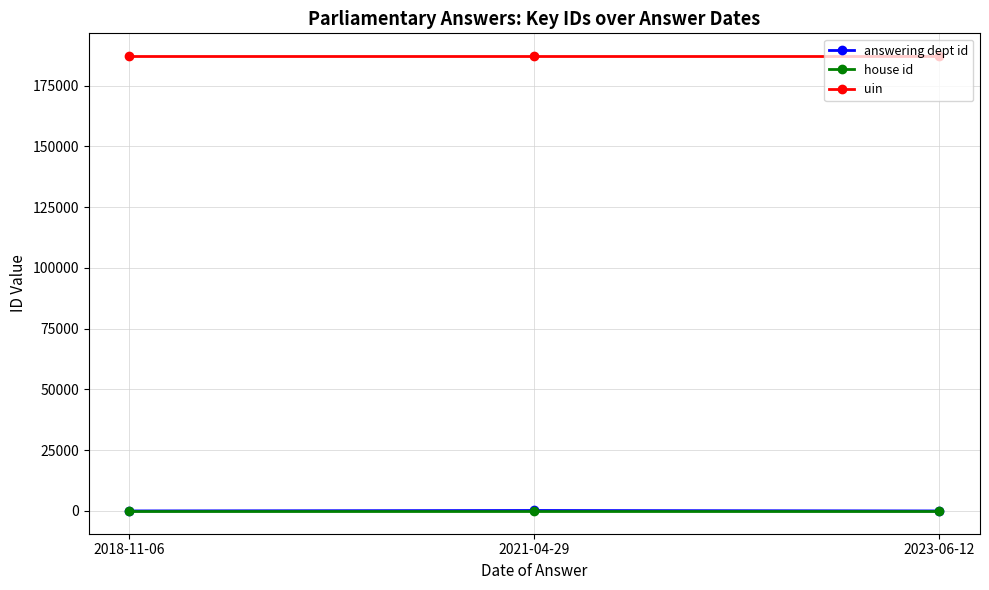

How many distinct data groups are displayed?

3